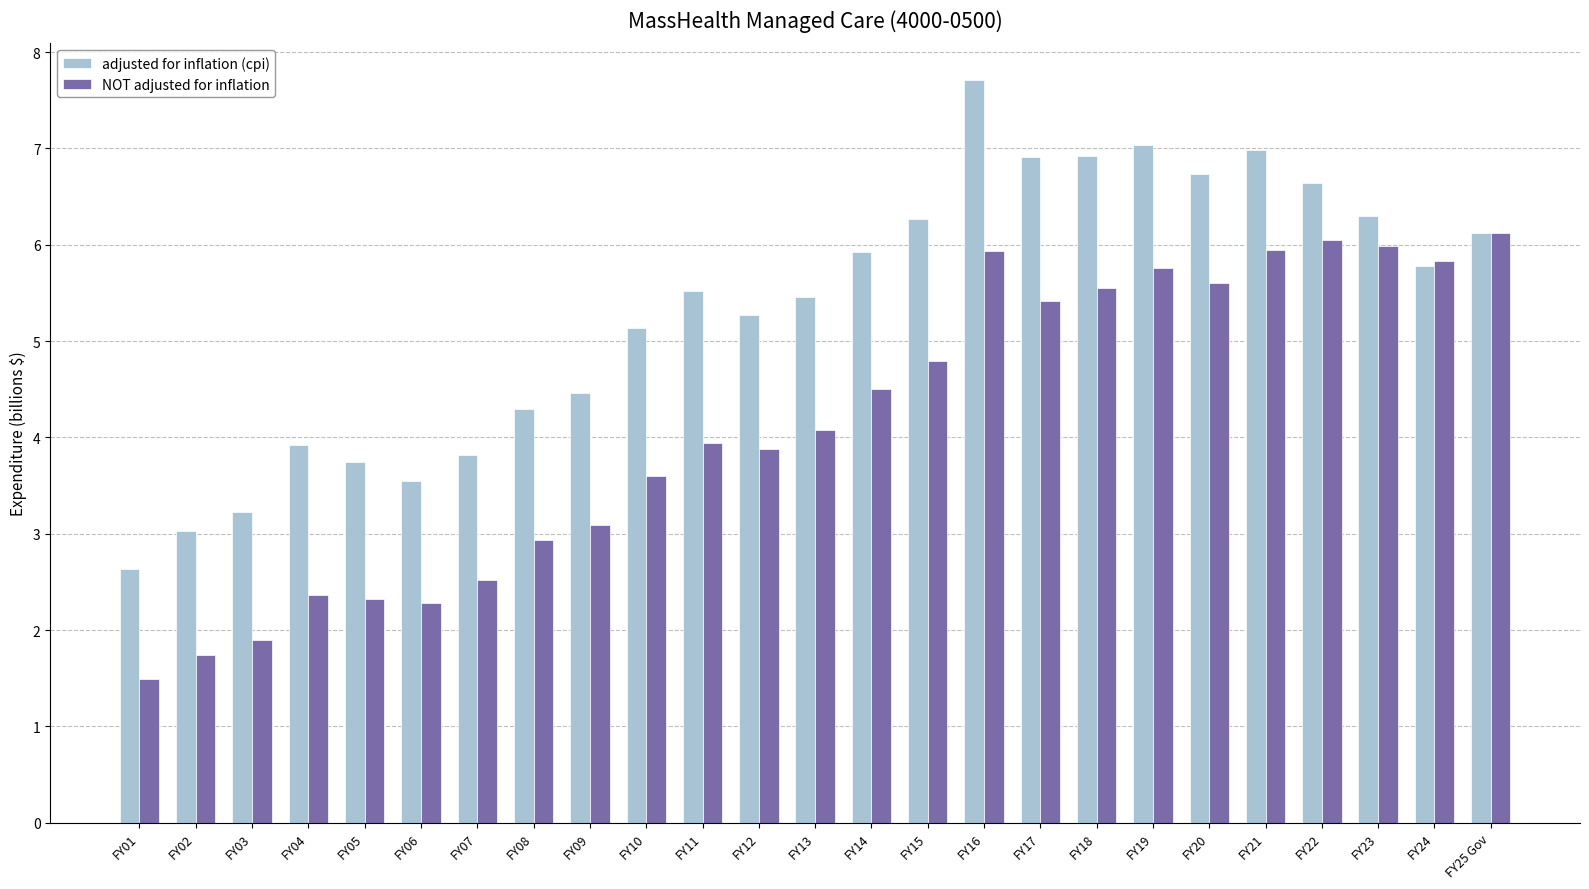

Between FY15 and FY18, which series saw the biggest shift?

NOT adjusted for inflation